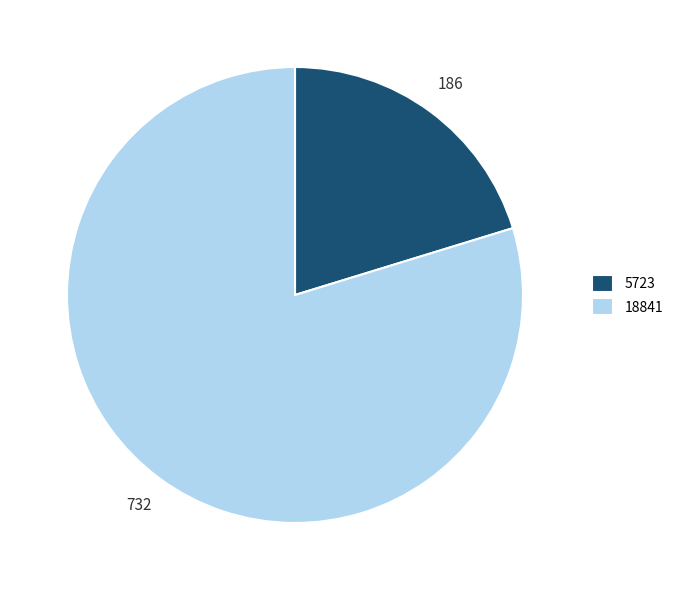

The 5723 slice represents 20% of the pie. True or false?

True